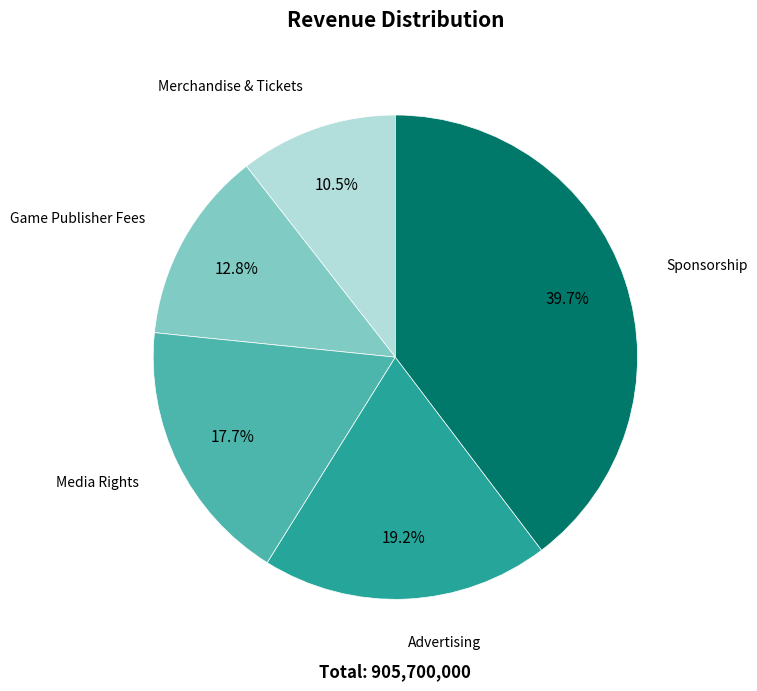

To the nearest percent, what is the difference between the largest and smallest slice percentages?

29%